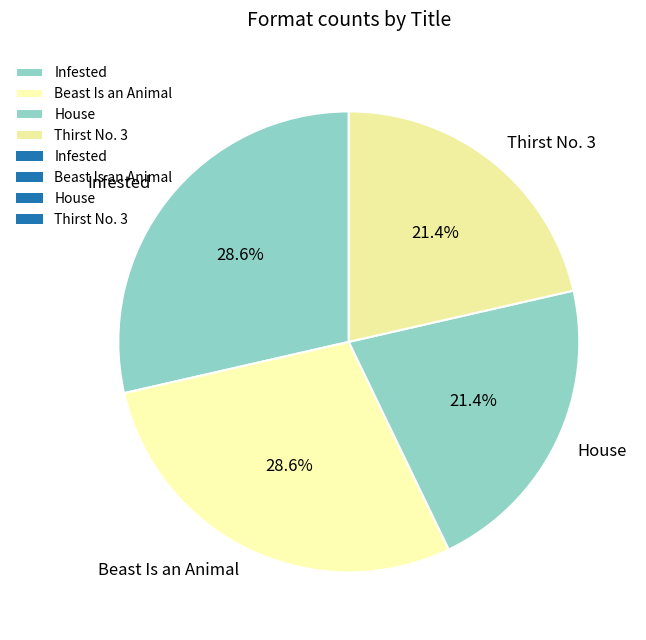

Approximately how many times larger is the value at Thirst No. 3 compared to House?

1.0